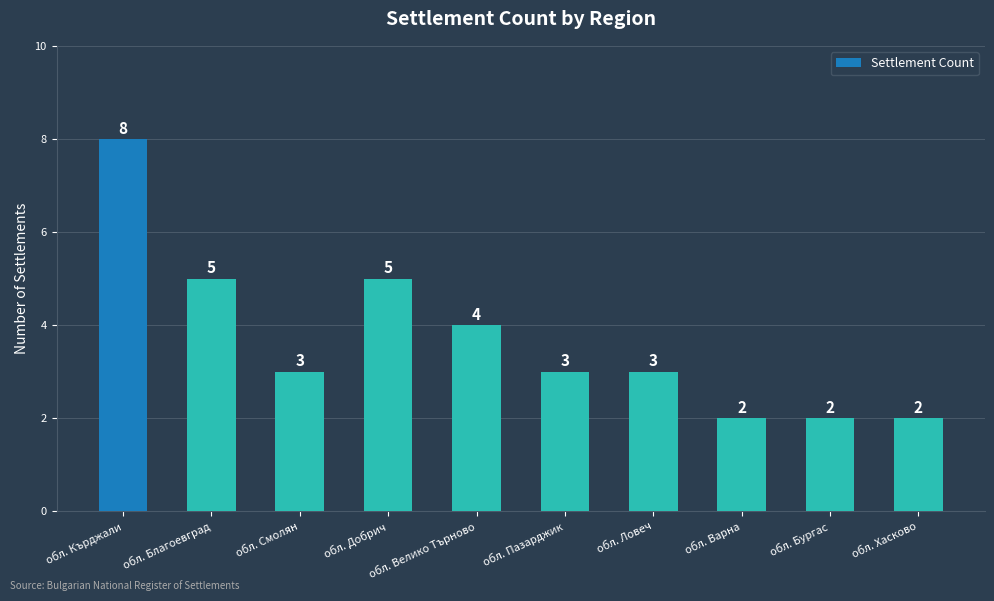

What is the label of the 7th bar from the right?

обл. Добрич